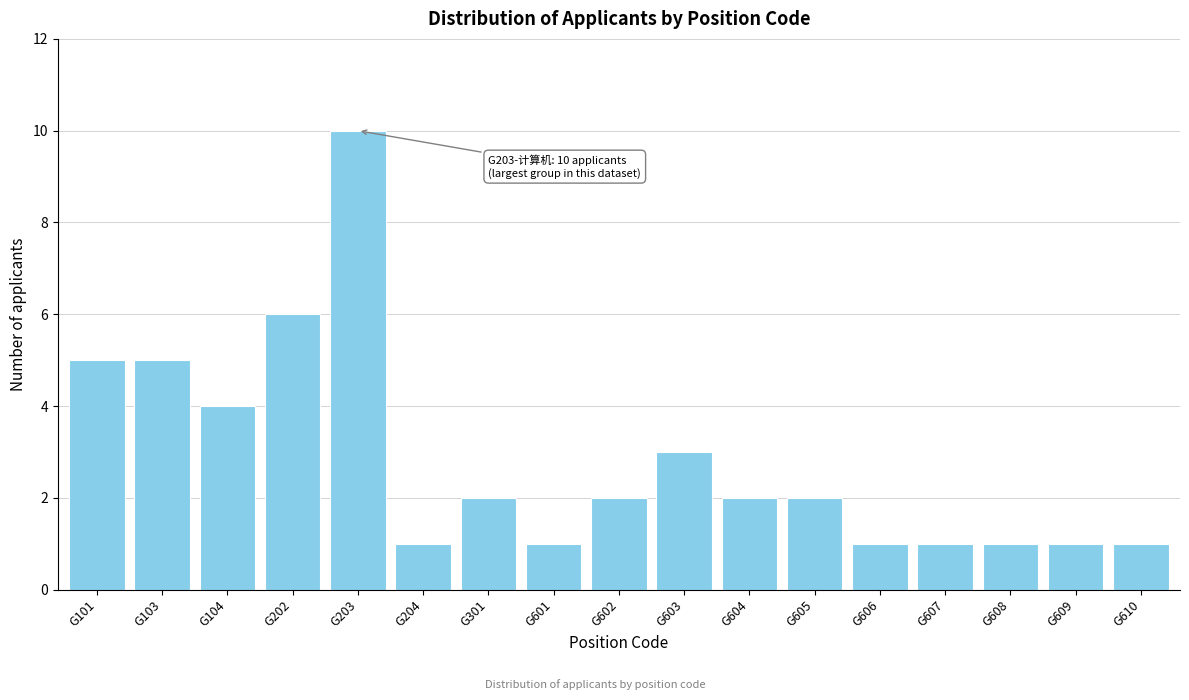

Reading left to right, list all the values displayed in this chart.

G101=5	G103=5	G104=4	G202=6	G203=10	G204=1	G301=2	G601=1	G602=2	G603=3	G604=2	G605=2	G606=1	G607=1	G608=1	G609=1	G610=1